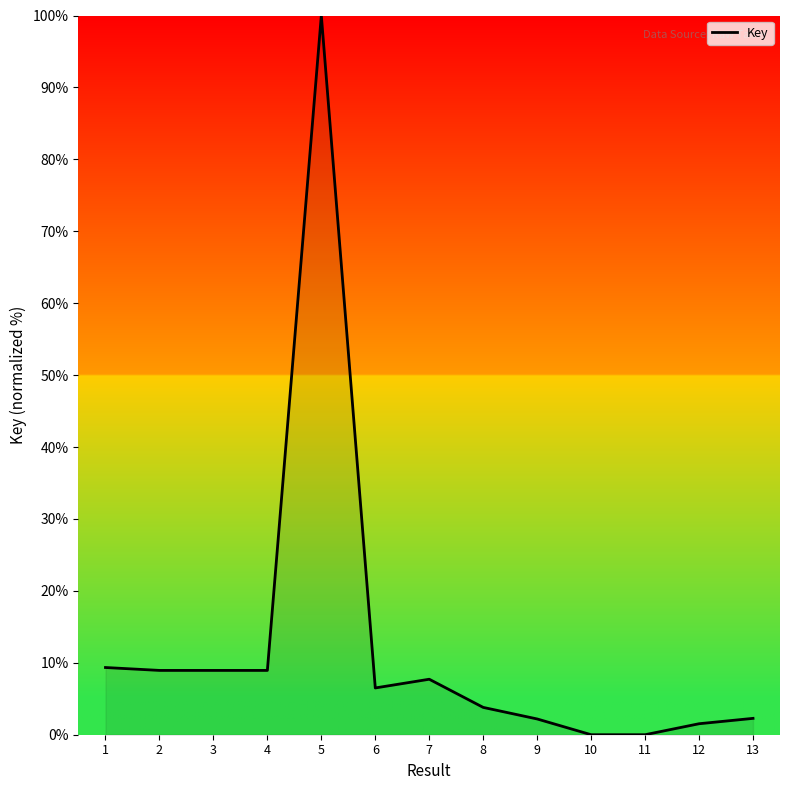

Does the chart have visible grid lines?

No